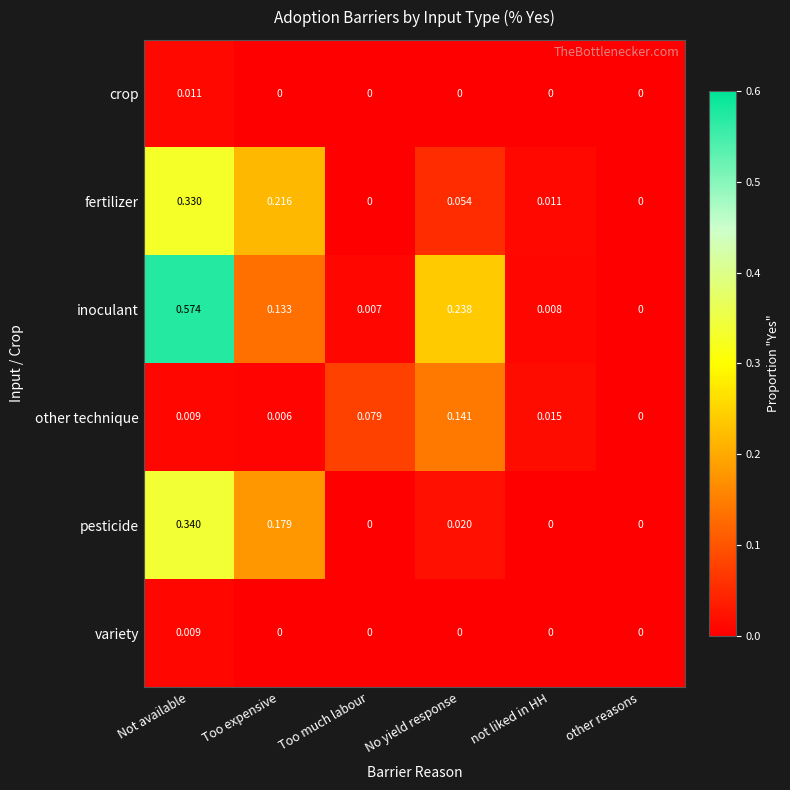

Where is inoculant nearest to the value 0?

other reasons